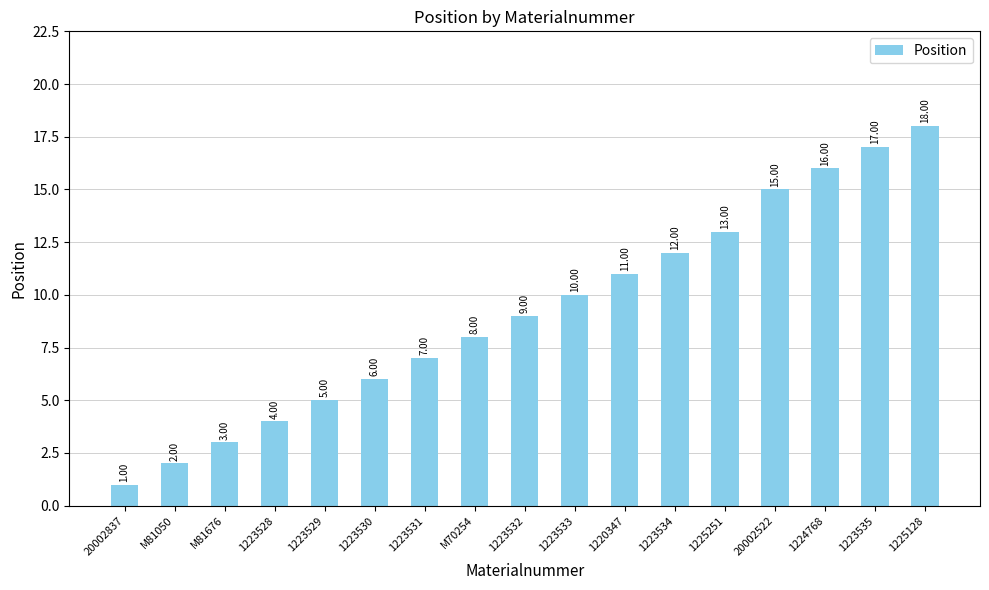

What position from the right is 1223534?

6